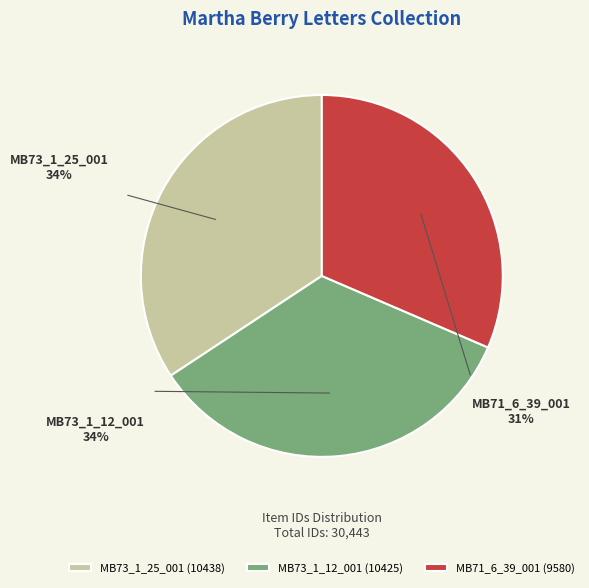

Approximately how many times larger is the value at MB71_6_39_001 compared to MB73_1_25_001?

0.9